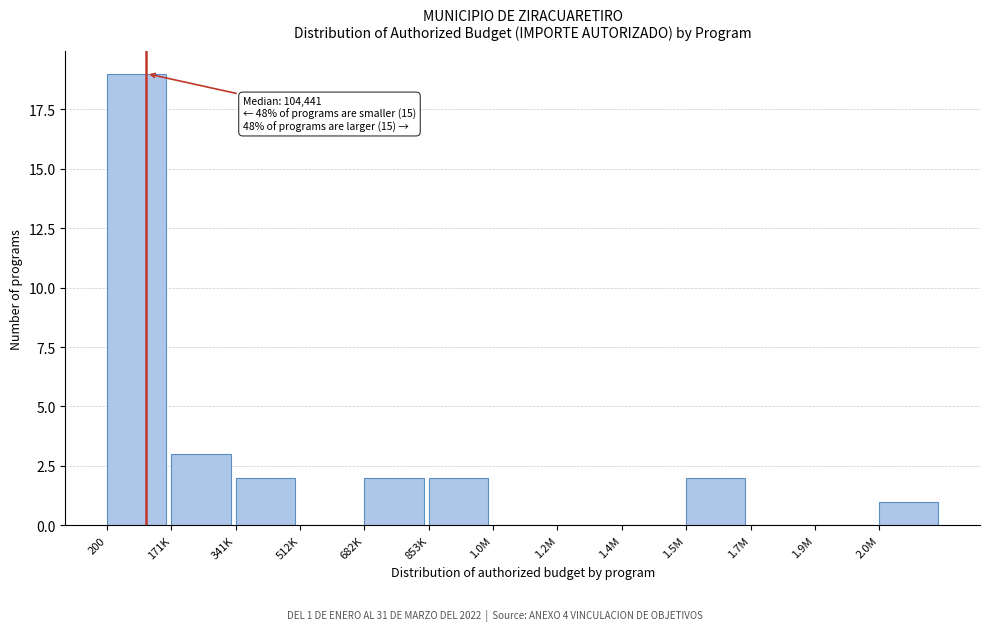

Reading left to right, list all the values displayed in this chart.

200=19	171K=3	341K=2	512K=0	682K=2	853K=2	1.0M=0	1.2M=0	1.4M=0	1.5M=2	1.7M=0	1.9M=0	2.0M=1